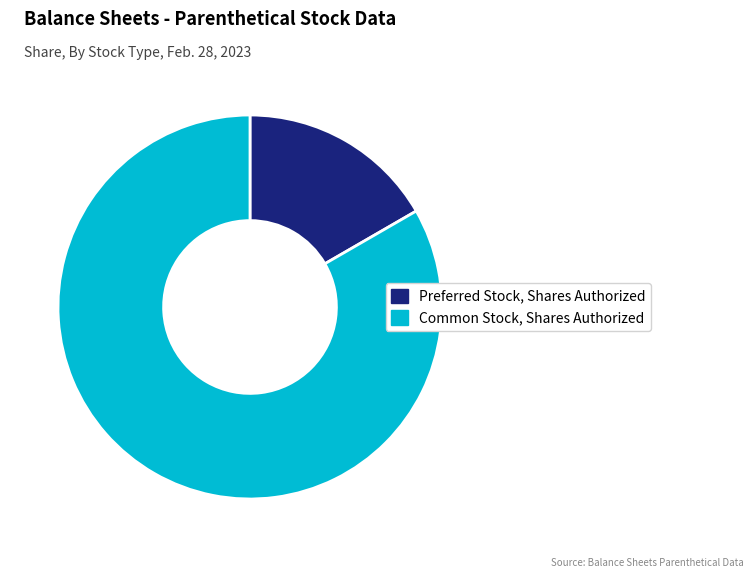

Which slice is the largest?

Common Stock, Shares Authorized